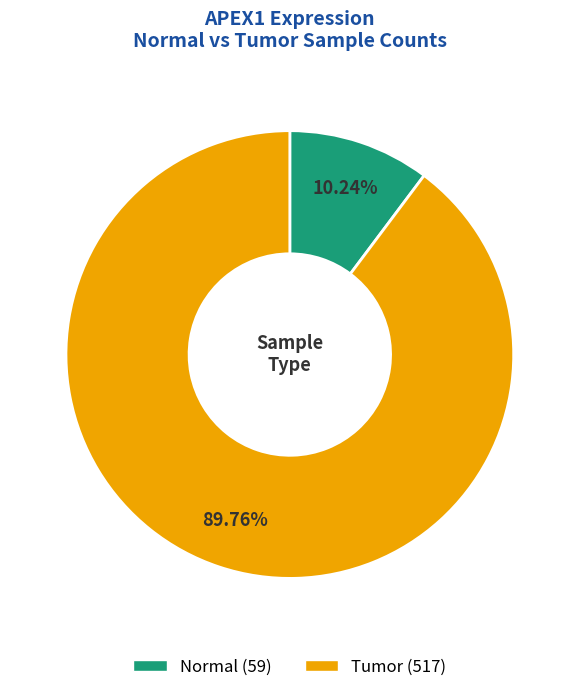

To the nearest percent, what portion does Normal represent?

10%